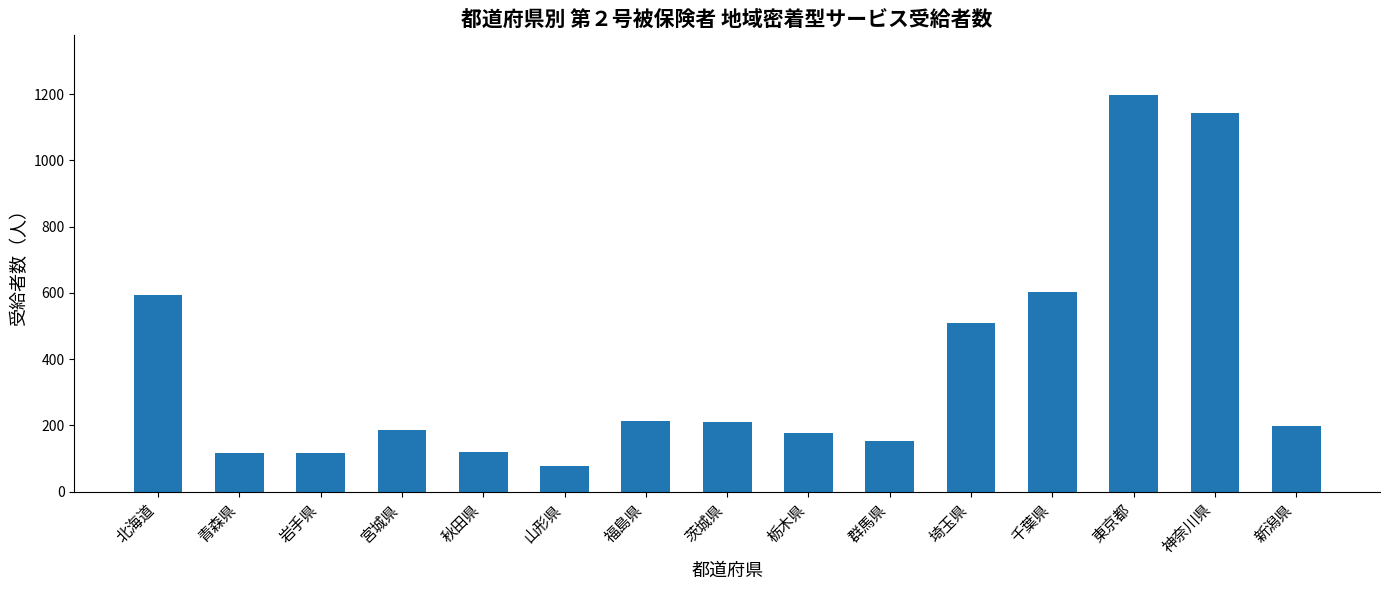

Is it true that the value at 栃木県 is 312?

False